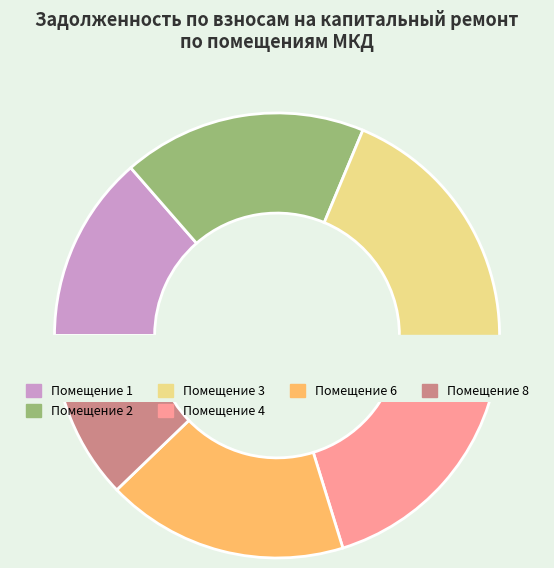

Do 2 and 5 together represent more than half of the pie?

No